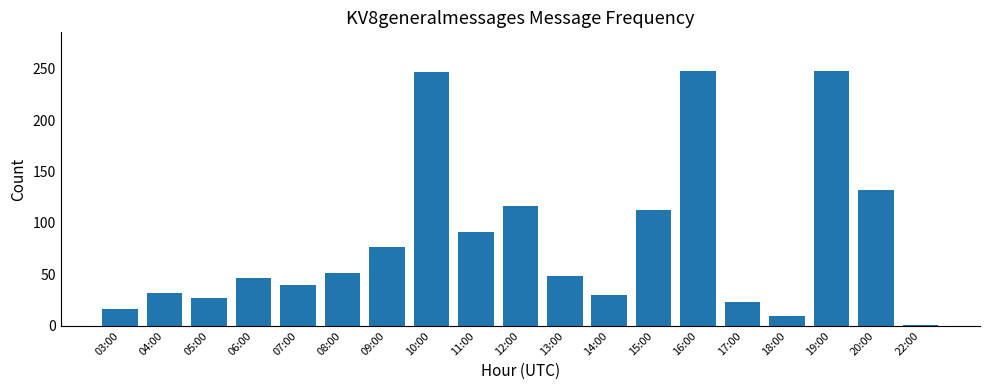

The chart shows a value of 32 at 04:00. True or false?

True